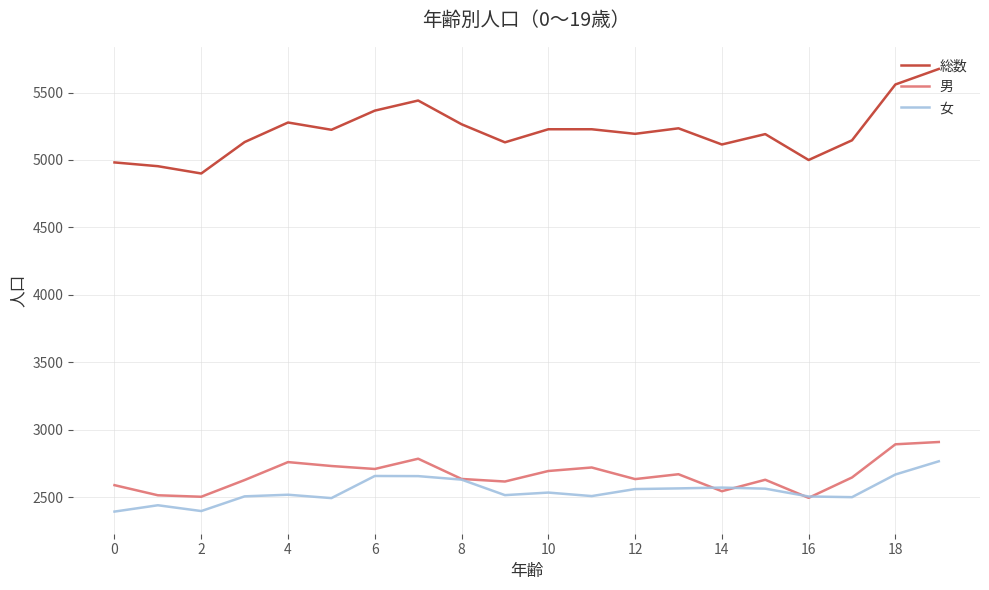

Which series has the largest range (max minus min)?

総数